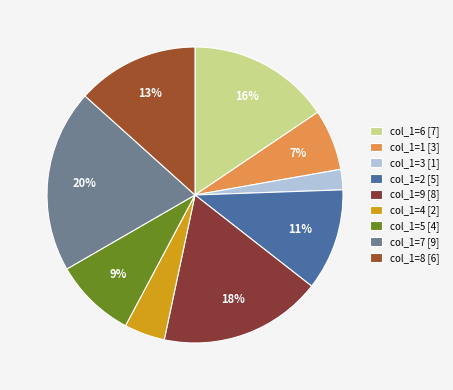

Is there a majority slice in this chart?

No